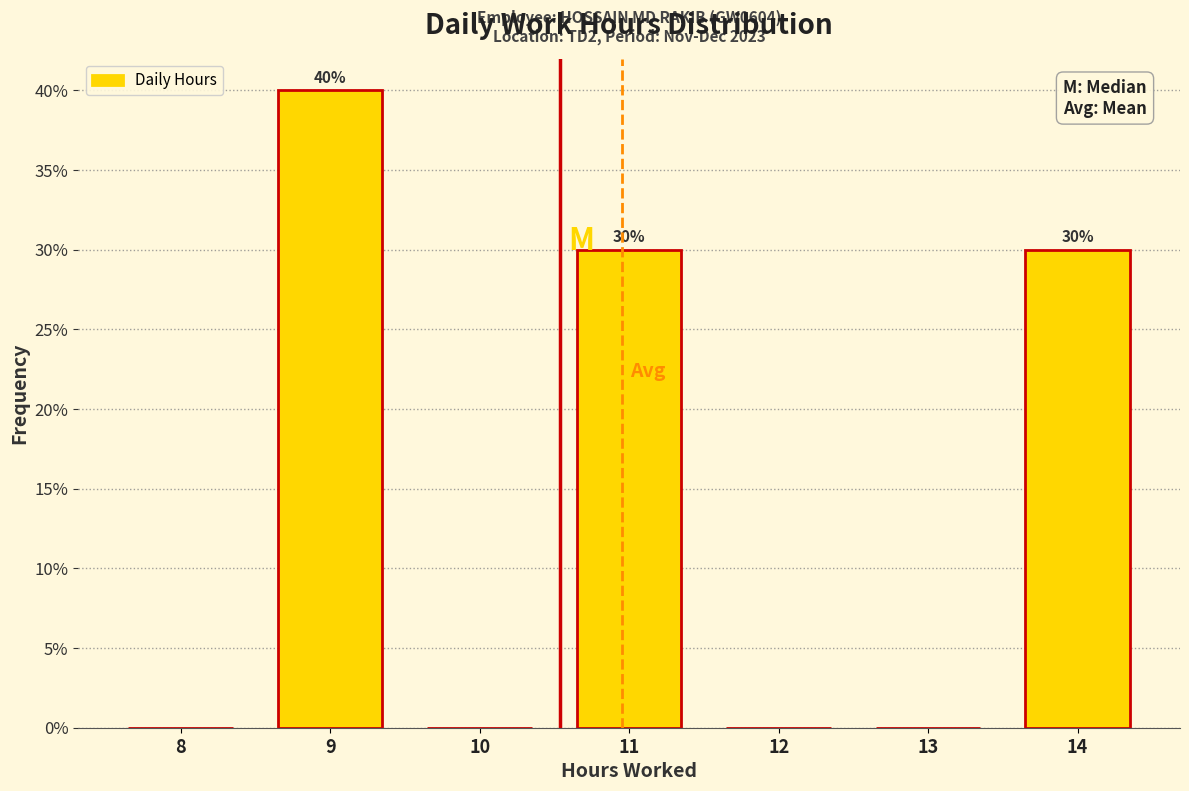

Reading left to right, extract all data points from this chart.

8=0	9=40	10=0	11=30	12=0	13=0	14=30